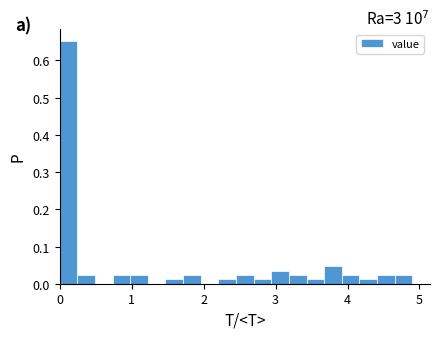

Around what value on the x-axis is the tallest bar? Give the approximate position of its centre, as read against the axis.

0.1